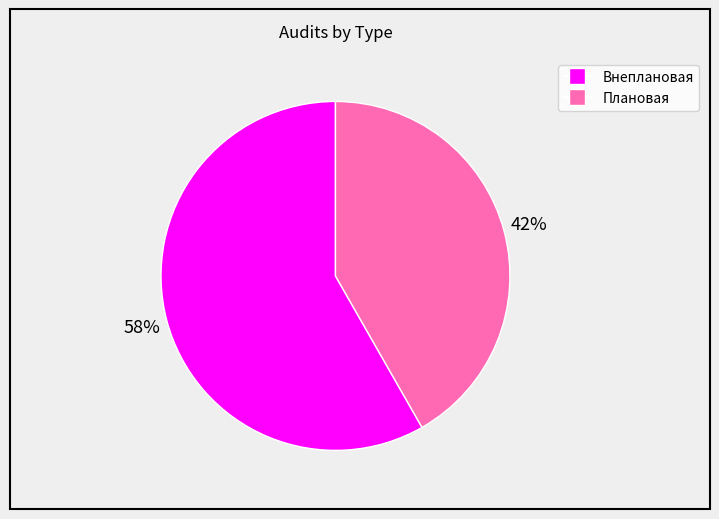

How many slices are in this pie chart?

2